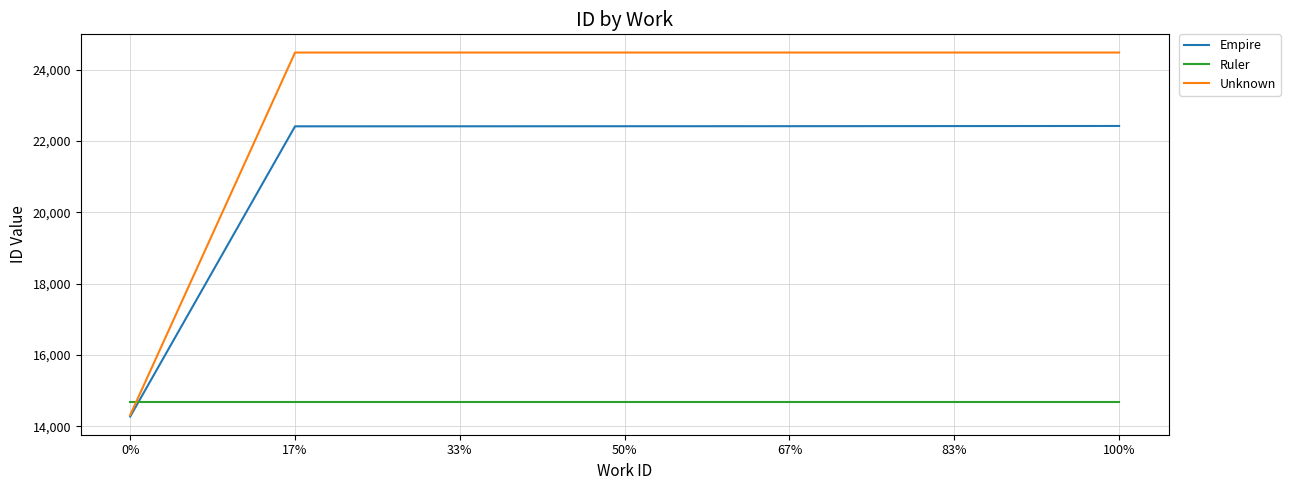

The value of Ruler at 0% is 8479. True or false?

False